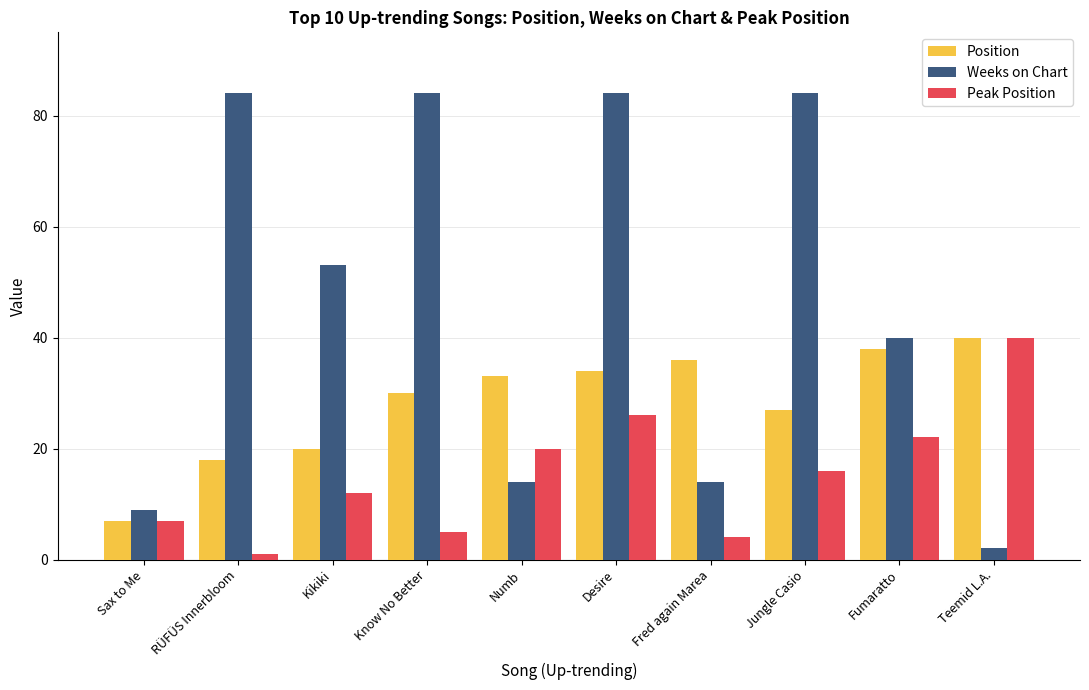

What is the sum of all Position values?

283